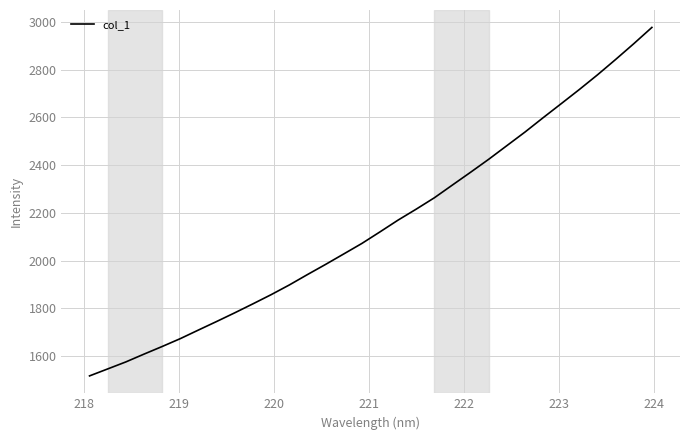

Reading right to left, list all the values displayed in this chart.

2977.2	2909.0	2843.0	2778.7	2717.4	2658.0	2599.1	2539.0	2482.1	2425.1	2370.7	2317.3	2263.6	2216.0	2170.2	2120.7	2072.2	2028.1	1984.4	1941.8	1898.2	1857.6	1819.3	1781.8	1745.4	1709.7	1673.6	1640.6	1608.7	1576.0	1546.7	1517.5